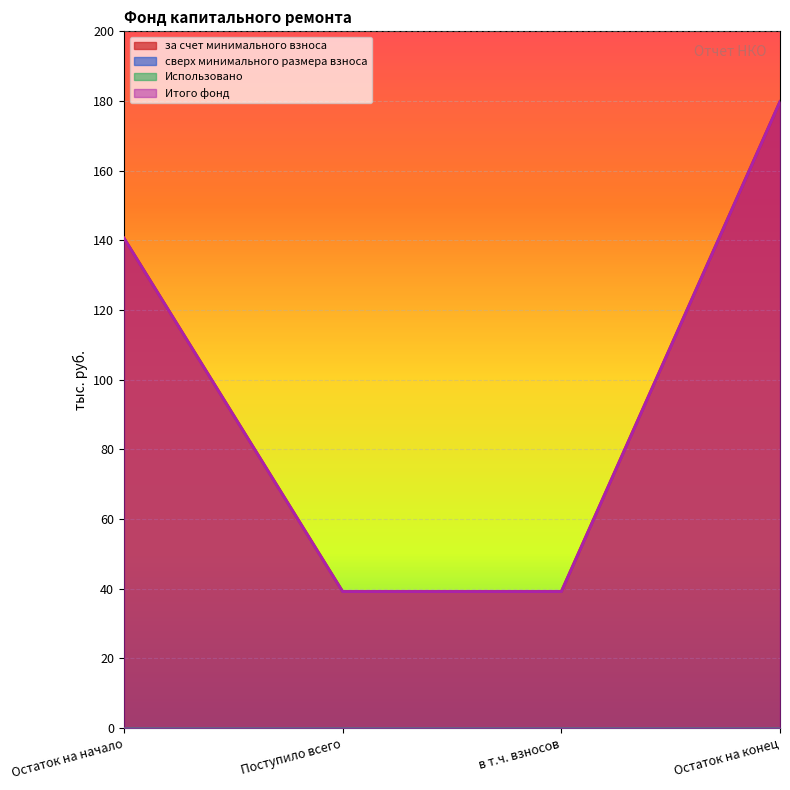

How many values in the Итого фонд series are below 140?

2